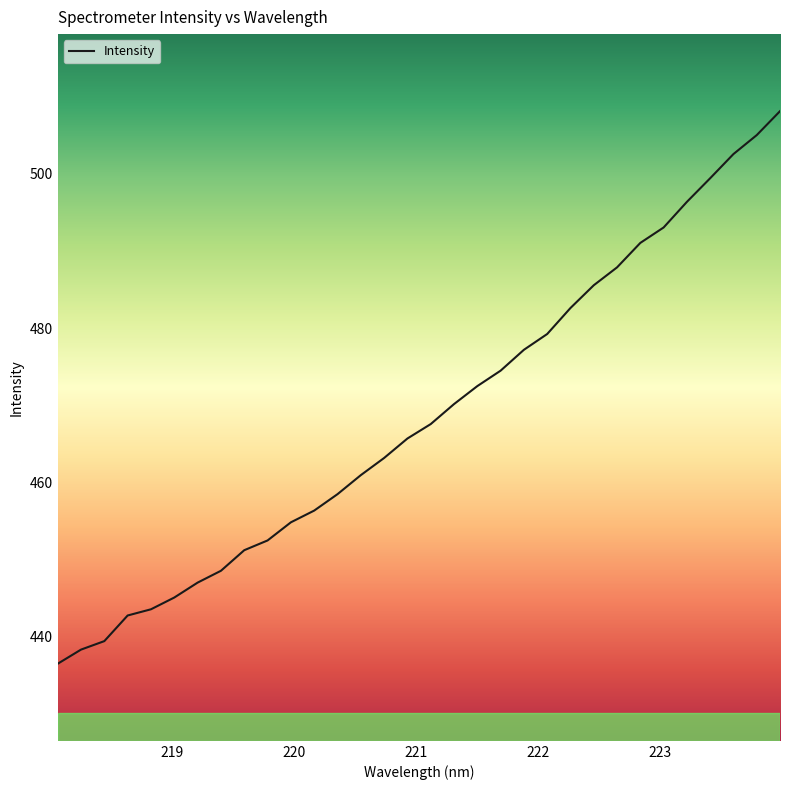

What is the minimum value shown in the chart?

436.4